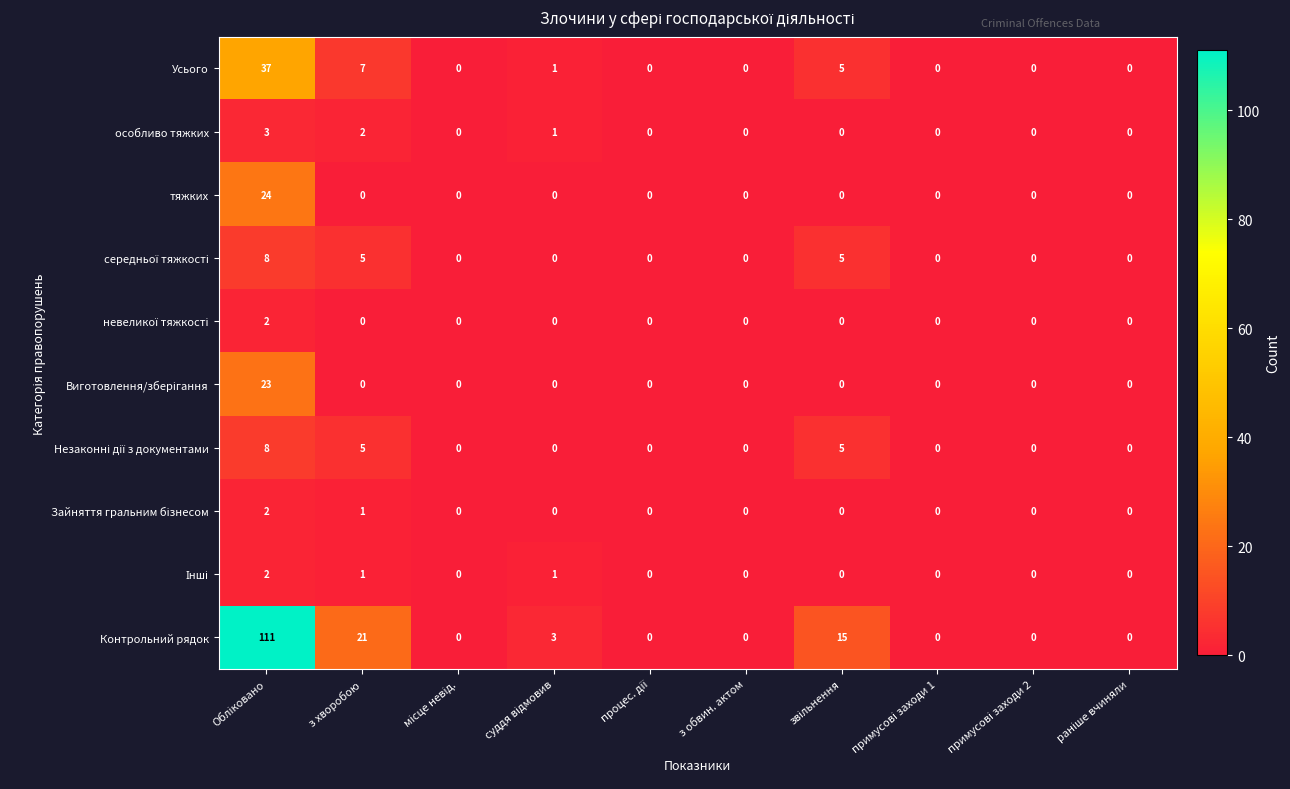

How many особливо тяжких values are between 0 and 1?

8